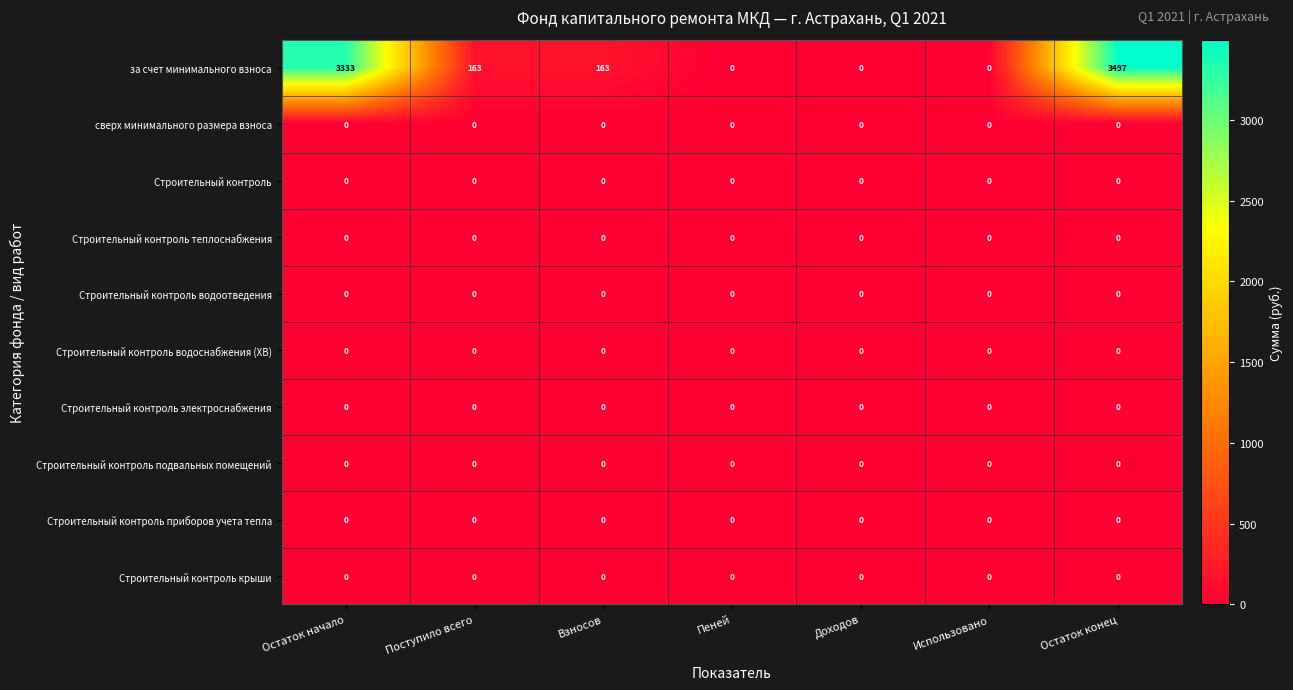

The сверх минимального размера взноса series shows 0 at Остаток конец. True or false?

True